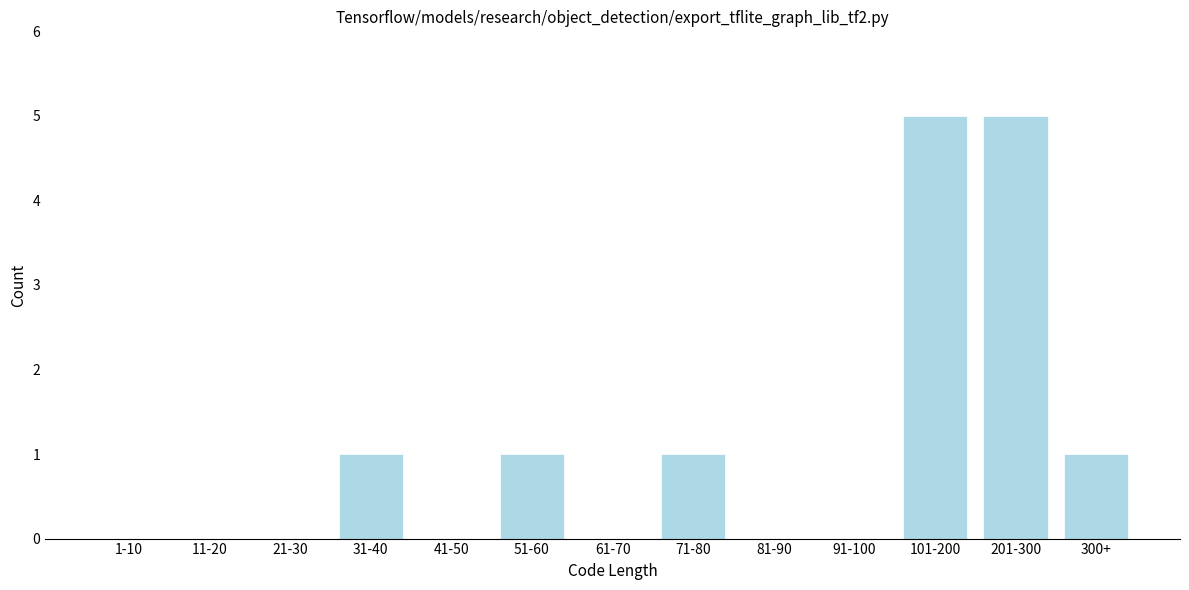

Reading left to right, list all the values displayed in this chart.

1-10=0	11-20=0	21-30=0	31-40=1	41-50=0	51-60=1	61-70=0	71-80=1	81-90=0	91-100=0	101-200=5	201-300=5	300+=1